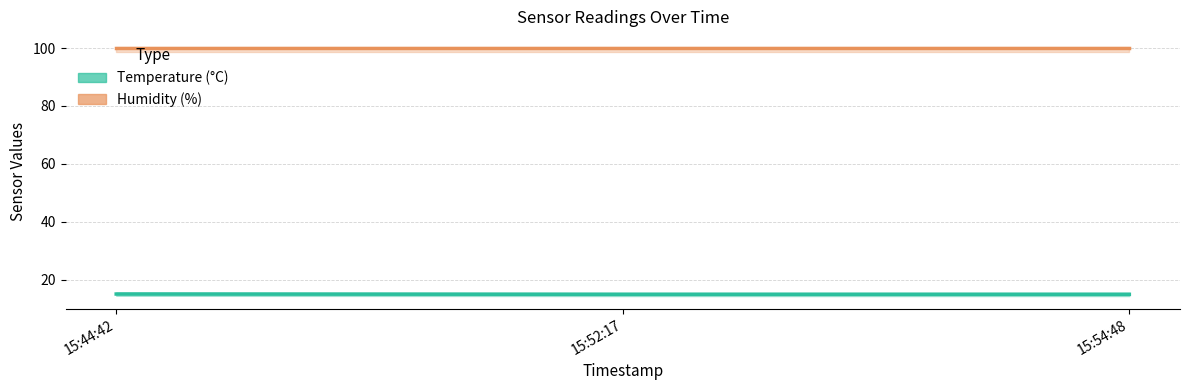

What is the approximate value at 15:44:42?

15.1